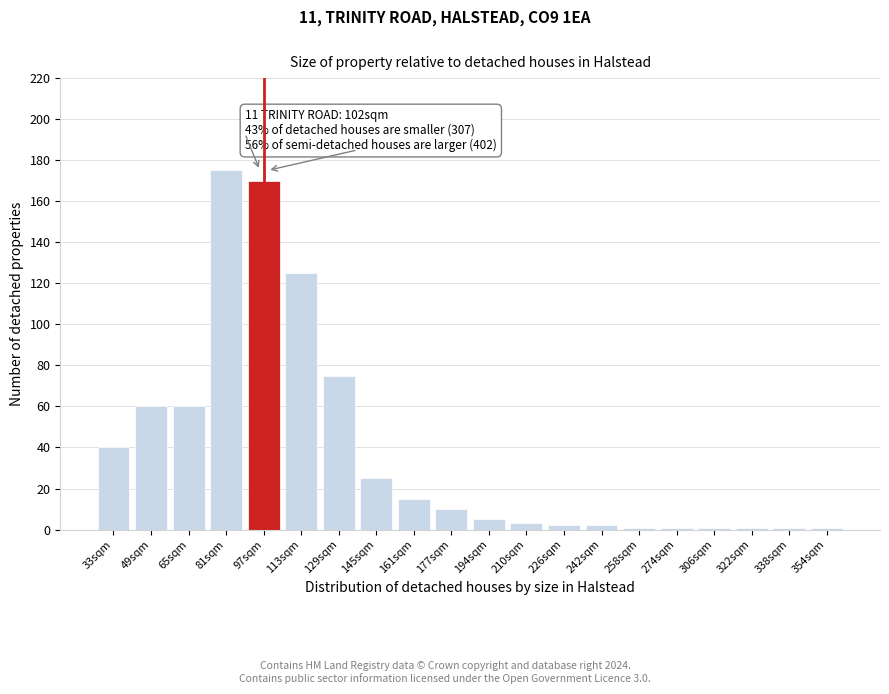

Reading left to right, list all the values displayed in this chart.

33sqm=40	49sqm=60	65sqm=60	81sqm=175	97sqm=170	113sqm=125	129sqm=75	145sqm=25	161sqm=15	177sqm=10	194sqm=5	210sqm=3	226sqm=2	242sqm=2	258sqm=1	274sqm=1	306sqm=1	322sqm=1	338sqm=1	354sqm=1